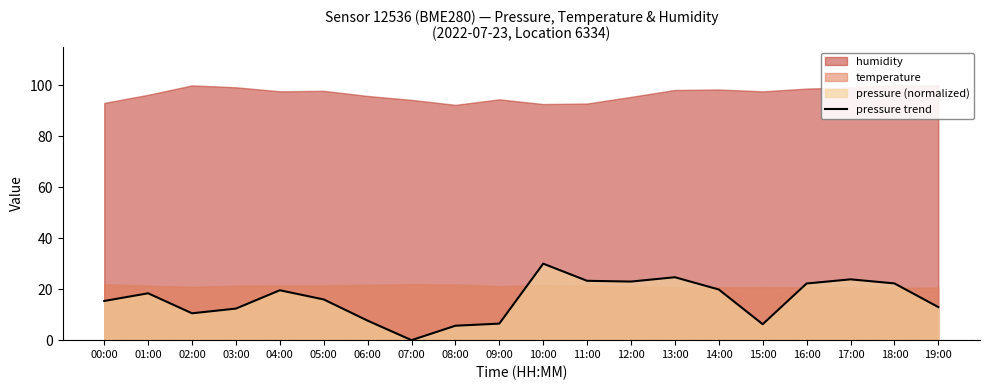

Between 07:00 and 04:00, which is larger?

04:00